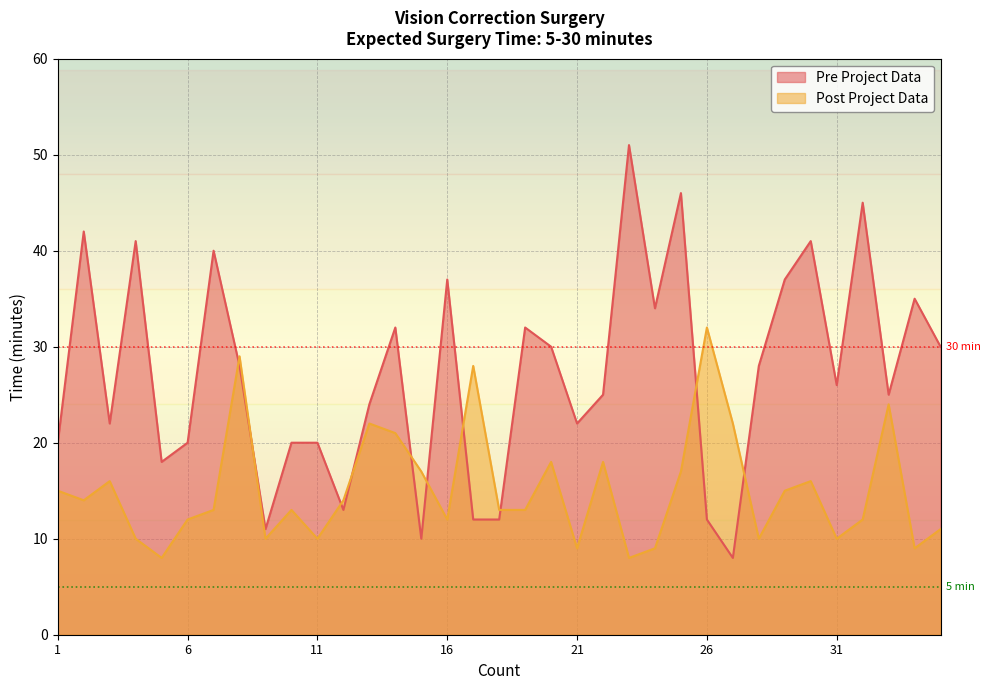

What is the spread (max minus min) of values at 27?

14